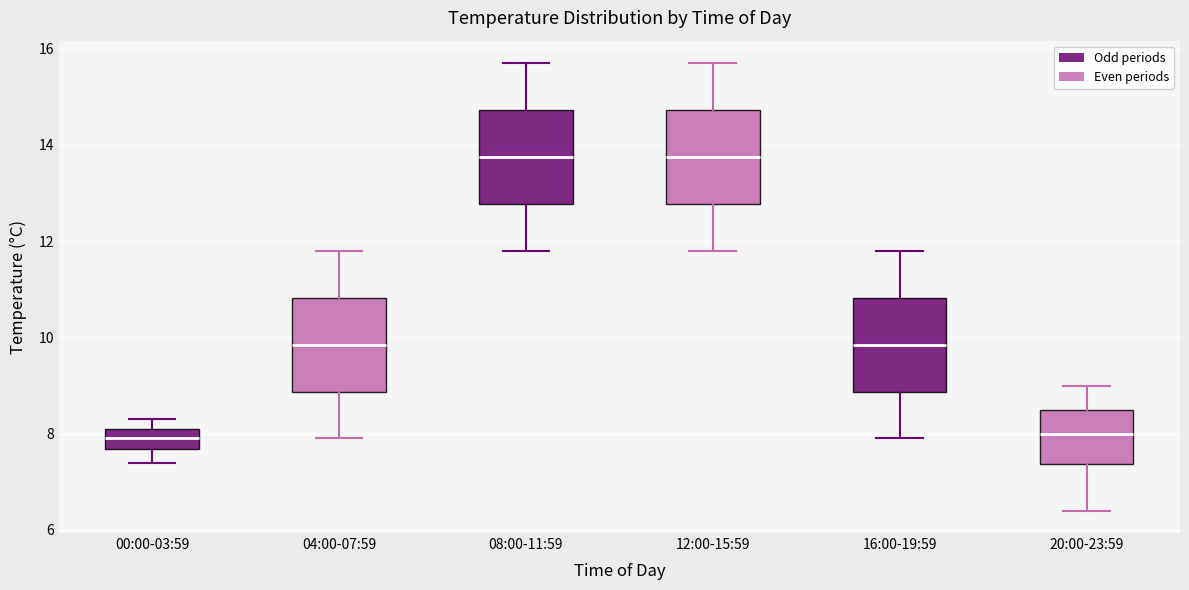

Reading left to right, read every box against the y-axis: the position of its median line, the range the box covers, and the ends of its whiskers. The values are not printed on the chart, so give them approximately, as read against the axis.

00:00-03:59: median 8.0, box 7.6 to 8.2, whiskers 7.4 to 8.4
04:00-07:59: median 9.8, box 8.8 to 10.8, whiskers 8.0 to 11.8
08:00-11:59: median 13.8, box 12.8 to 14.8, whiskers 11.8 to 15.8
12:00-15:59: median 13.8, box 12.8 to 14.8, whiskers 11.8 to 15.8
16:00-19:59: median 9.8, box 8.8 to 10.8, whiskers 8.0 to 11.8
20:00-23:59: median 8.0, box 7.4 to 8.6, whiskers 6.4 to 9.0